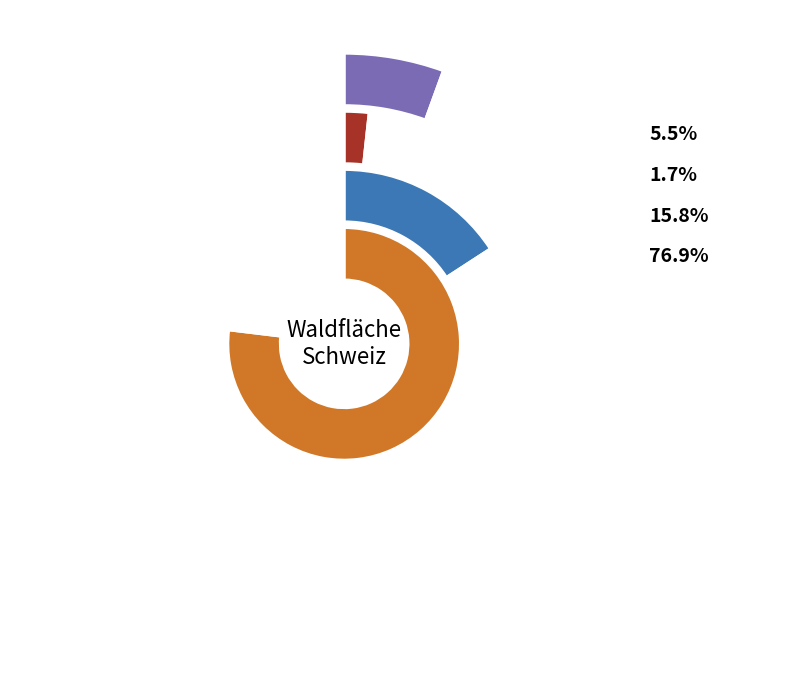

Is the sum of hochmontan and unzugänglicher Wald greater than half?

No